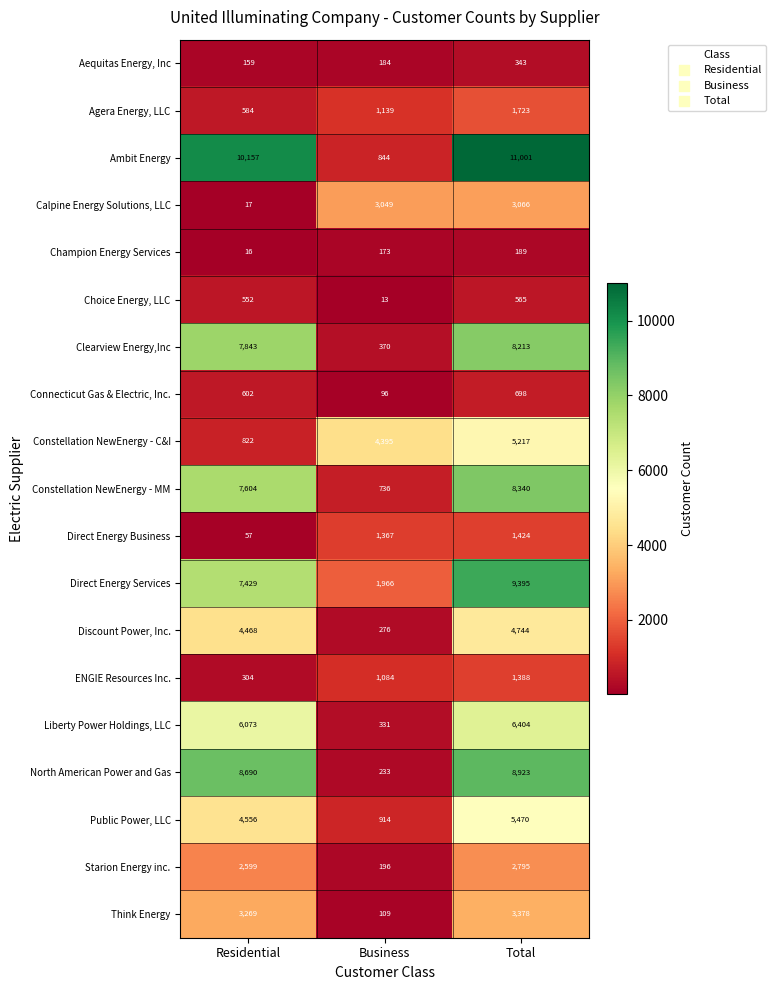

What is the sum of all Public Power, LLC values?

10940